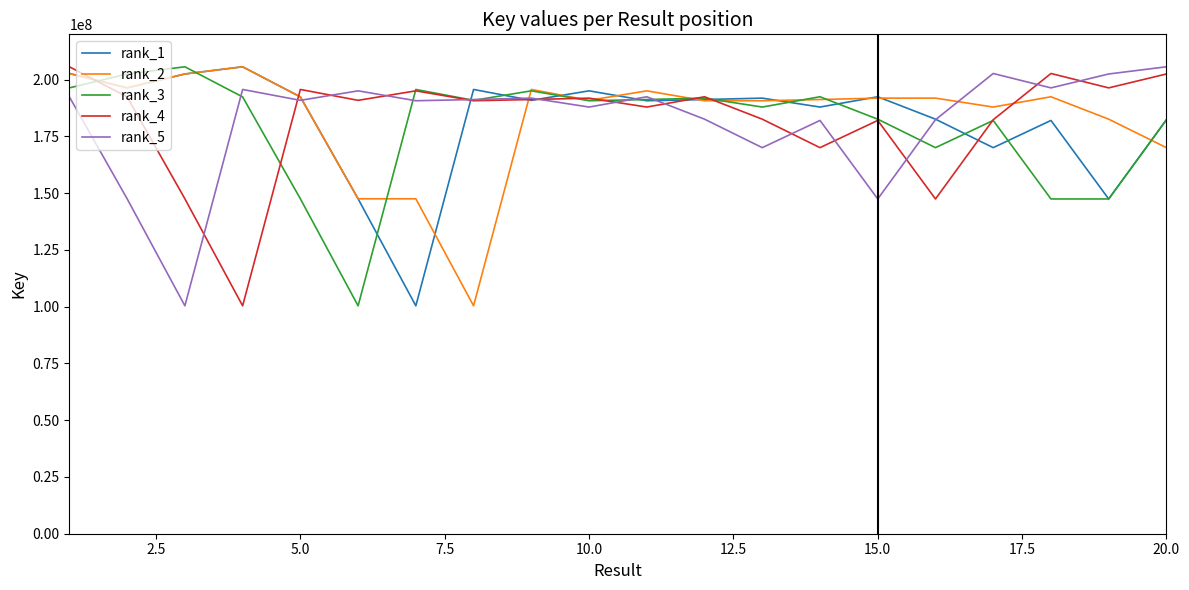

What is the difference between the maximum and minimum values in the rank_5 series?

105300403